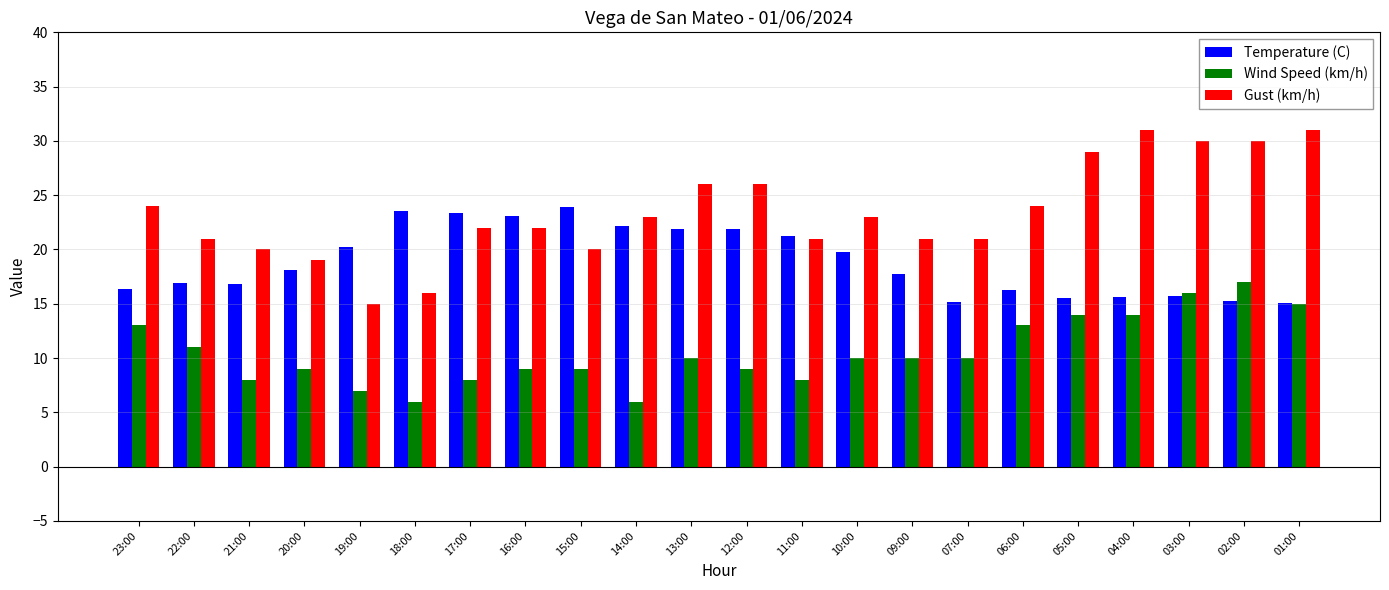

Does the chart contain any negative values?

No